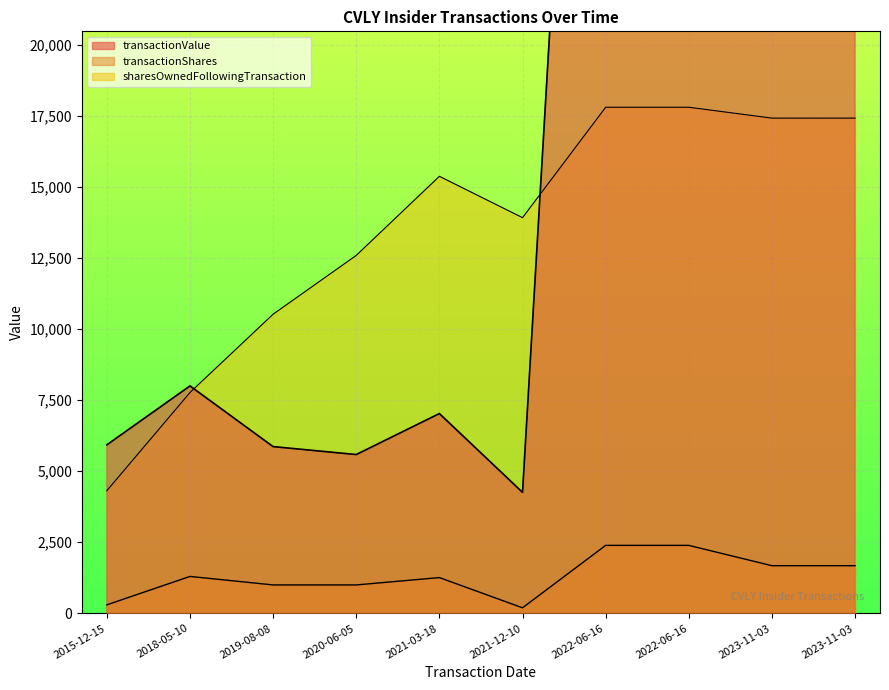

At how many categories does at least one series exceed 26543?

2